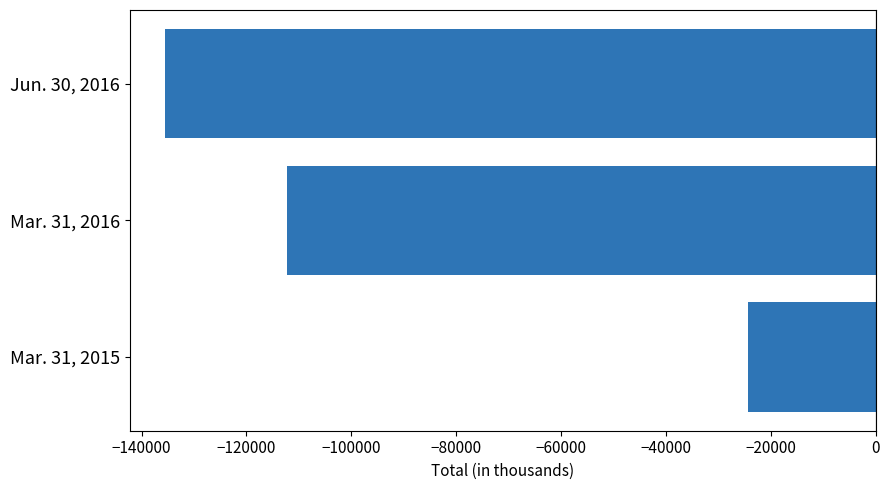

List the labels in order of value, smallest first.

Jun. 30, 2016, Mar. 31, 2016, Mar. 31, 2015